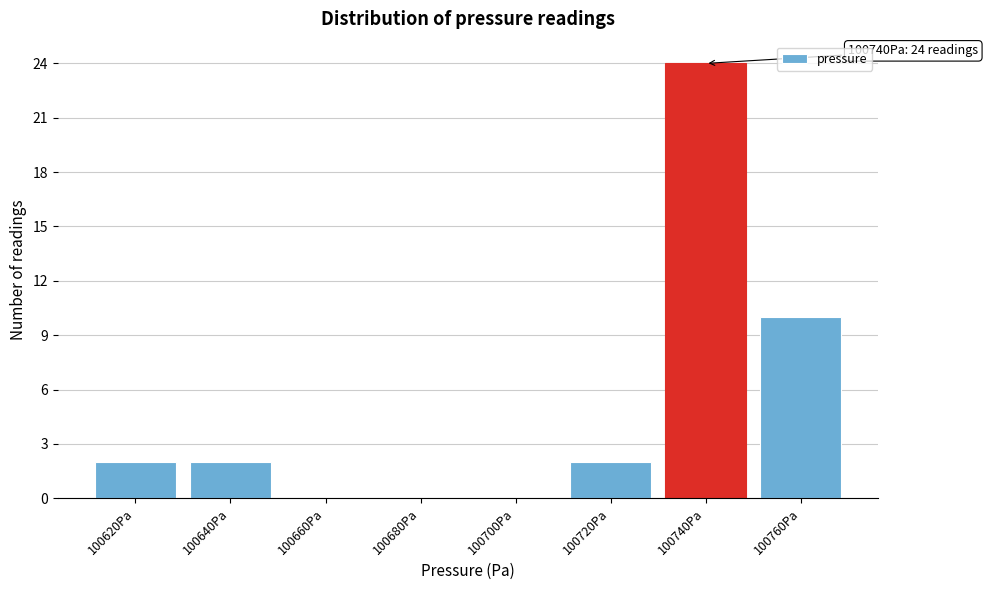

Reading right to left, list all the values displayed in this chart.

100760Pa=10	100740Pa=24	100720Pa=2	100700Pa=0	100680Pa=0	100660Pa=0	100640Pa=2	100620Pa=2